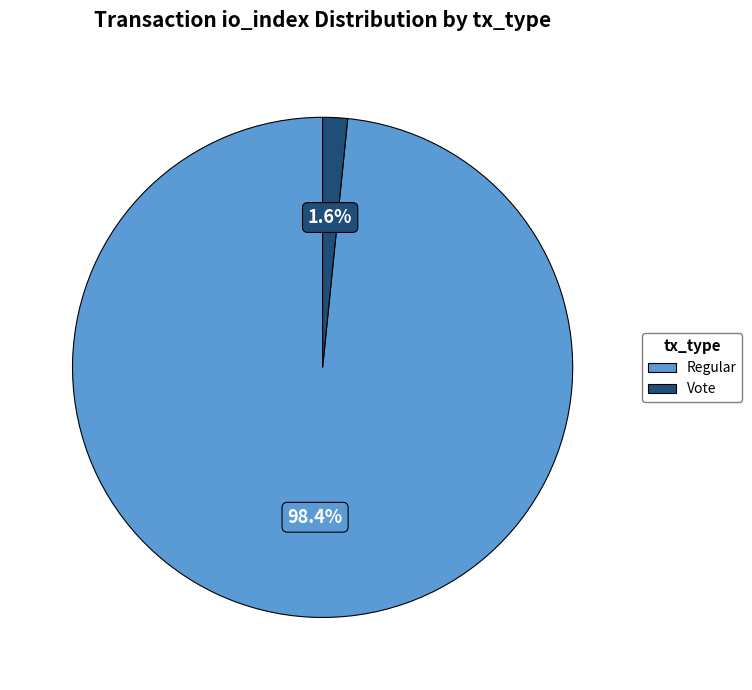

Count the number of slices in the pie.

2